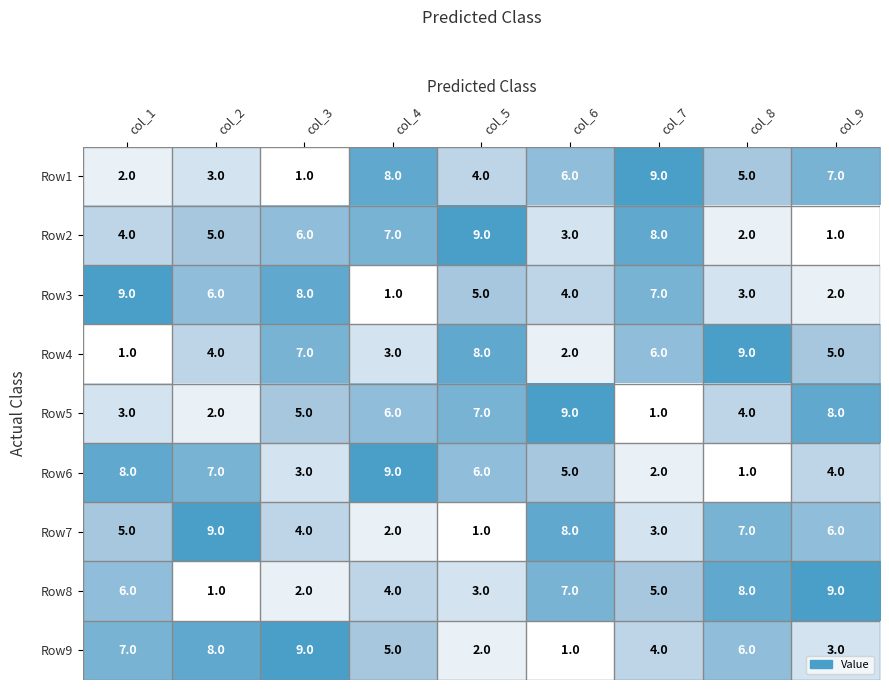

True or false: Row6 has a value of 9 at col_4.

True